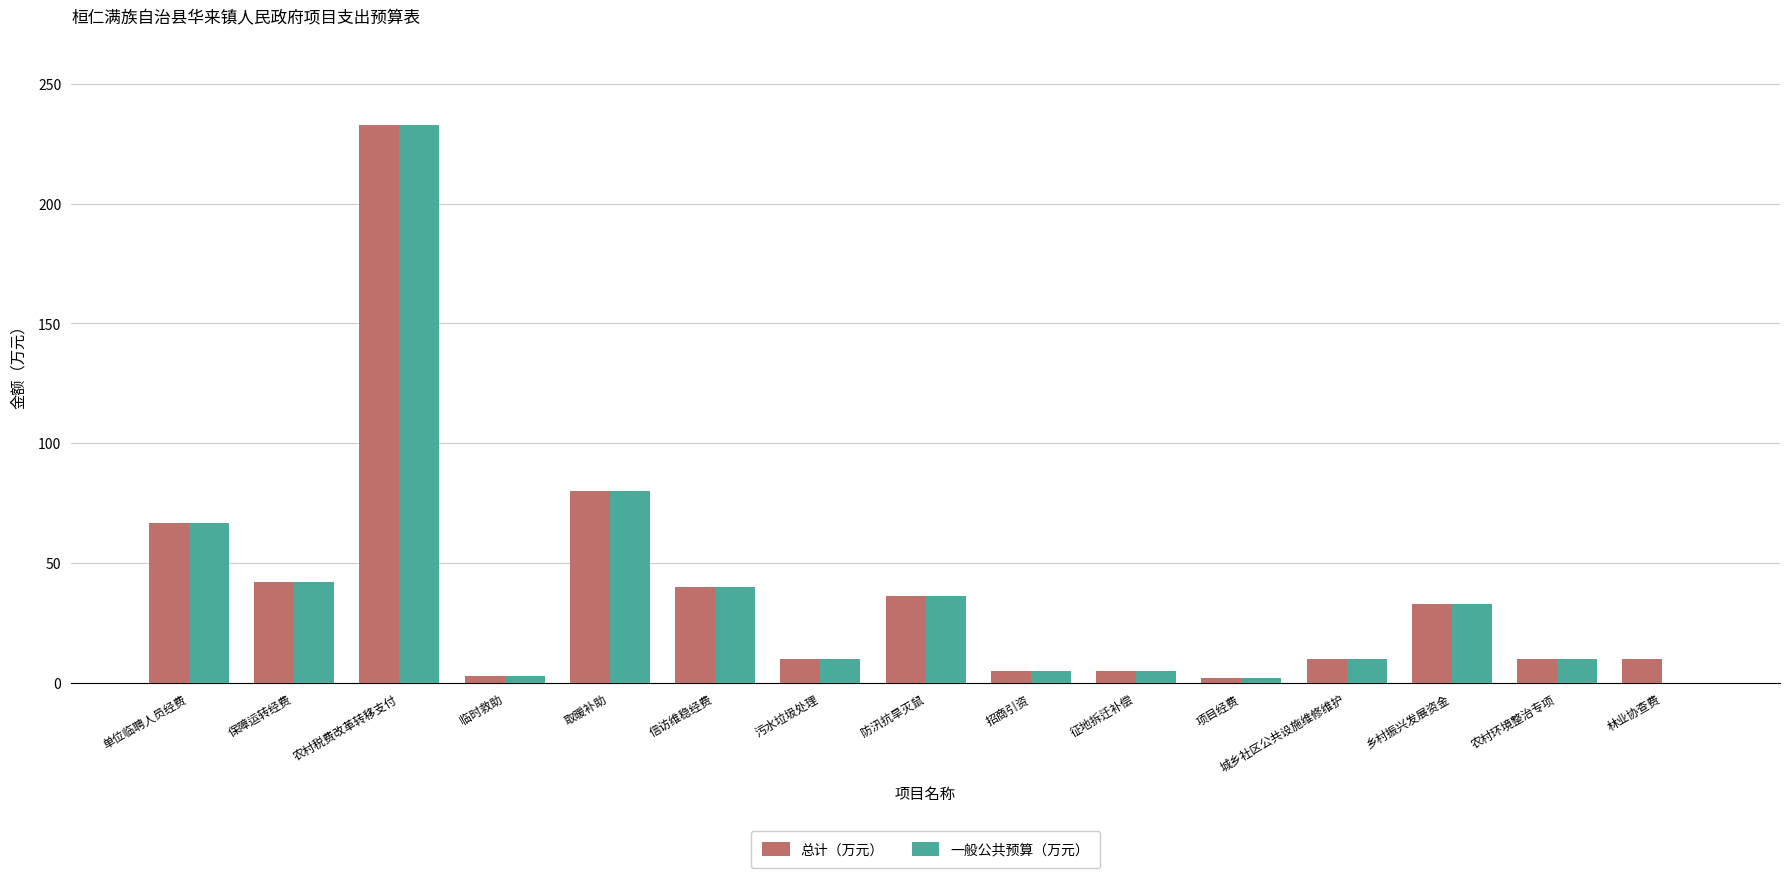

Is it true that 总计（万元） equals 42.0 at 保障运转经费?

True